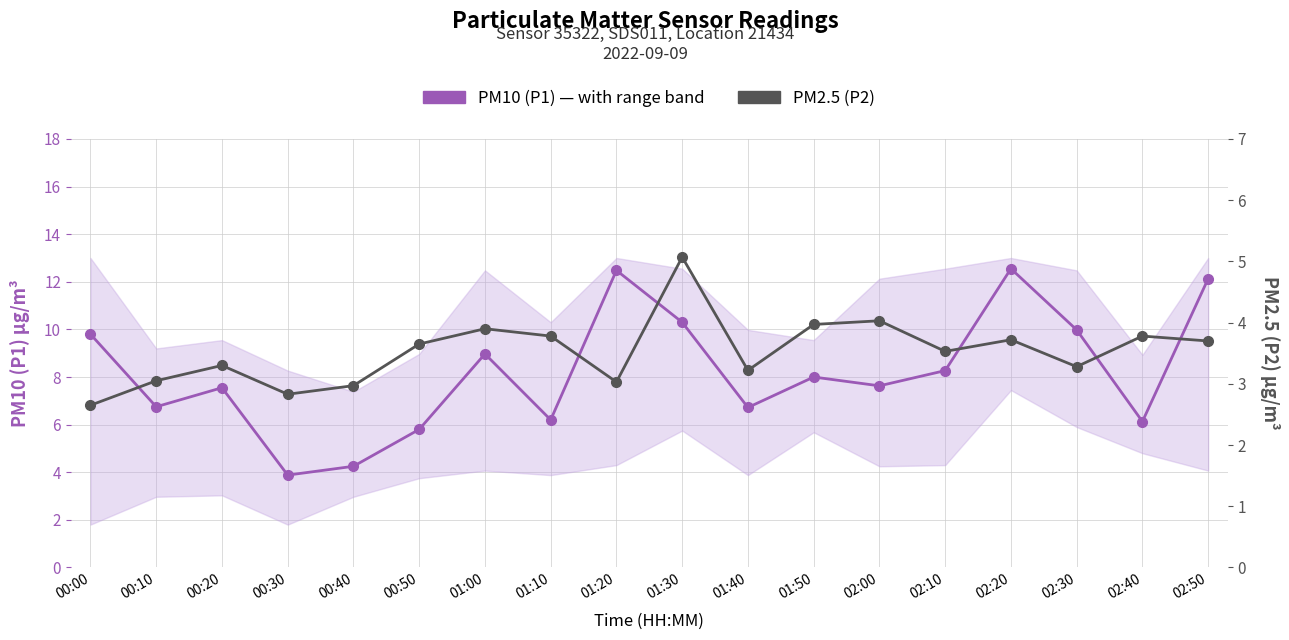

At which category does PM10 (P1) reach its first local valley?

00:10